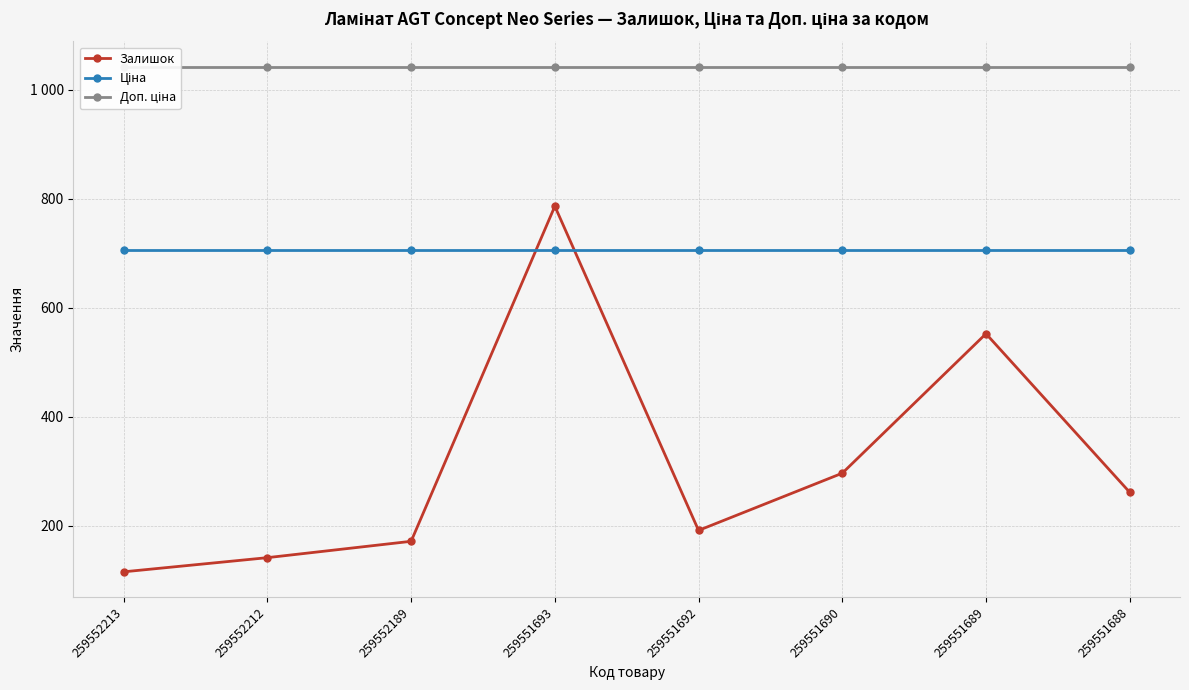

The value of Ціна at 259551693 is 705.5. True or false?

True